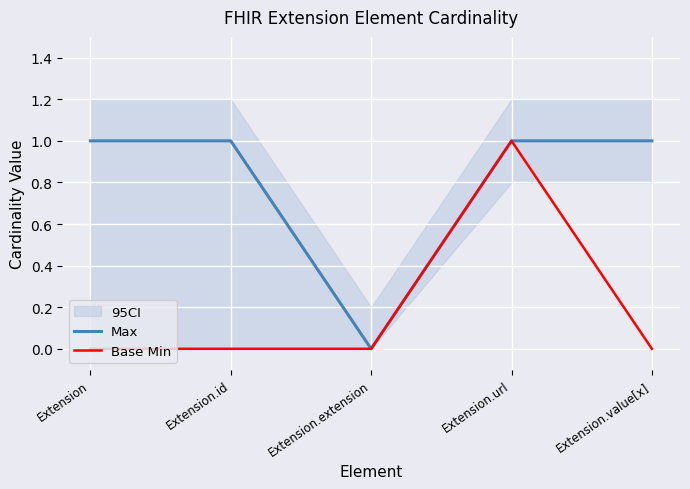

Which series has the widest spread of values?

Max